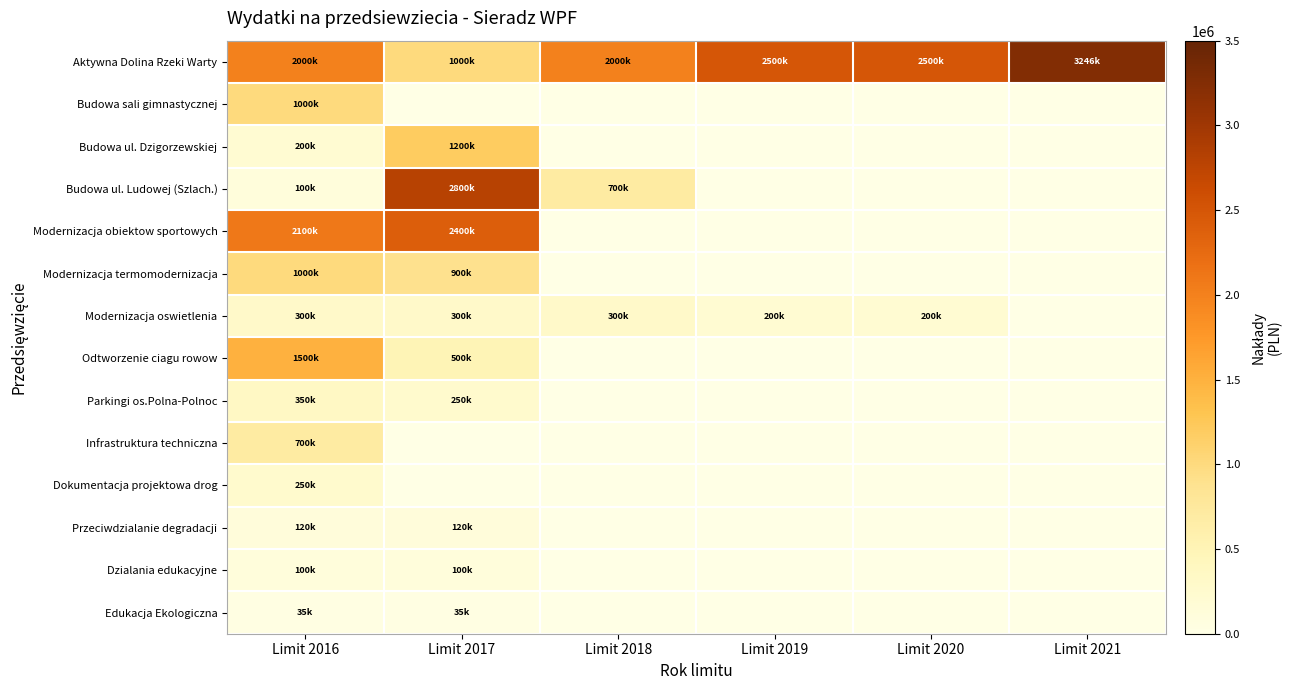

How many distinct data groups are displayed?

14